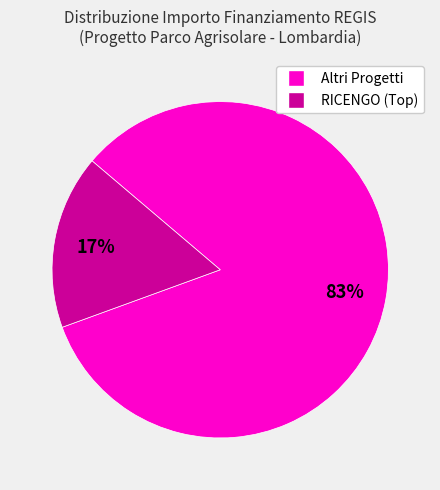

To the nearest percent, what is the difference between the largest and smallest slice percentages?

66%